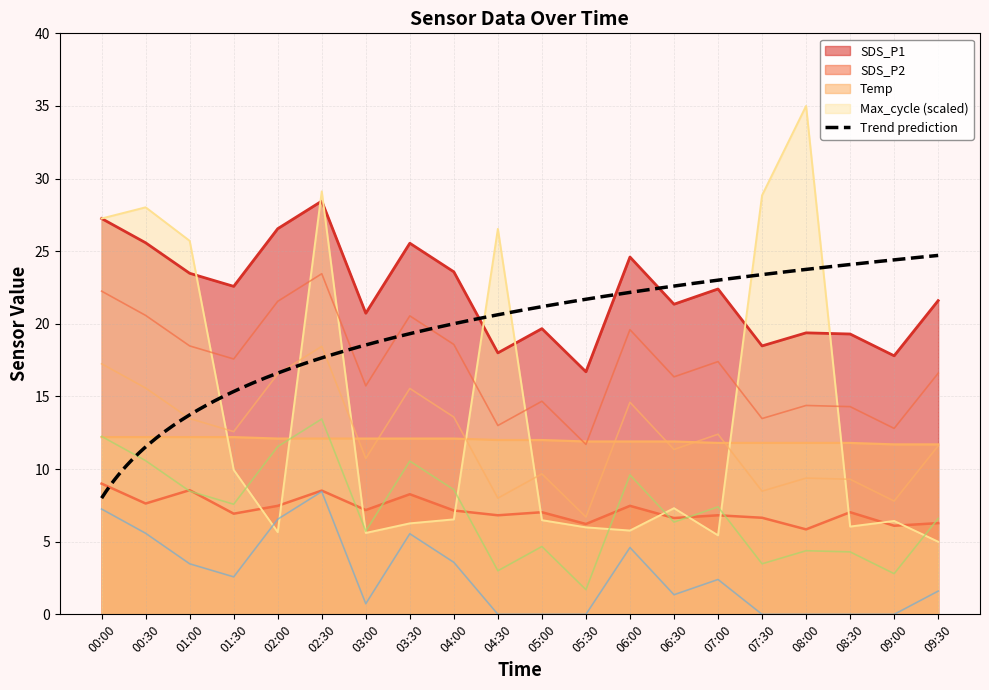

What is the approximate value of Max_cycle at 07:00?

5.4